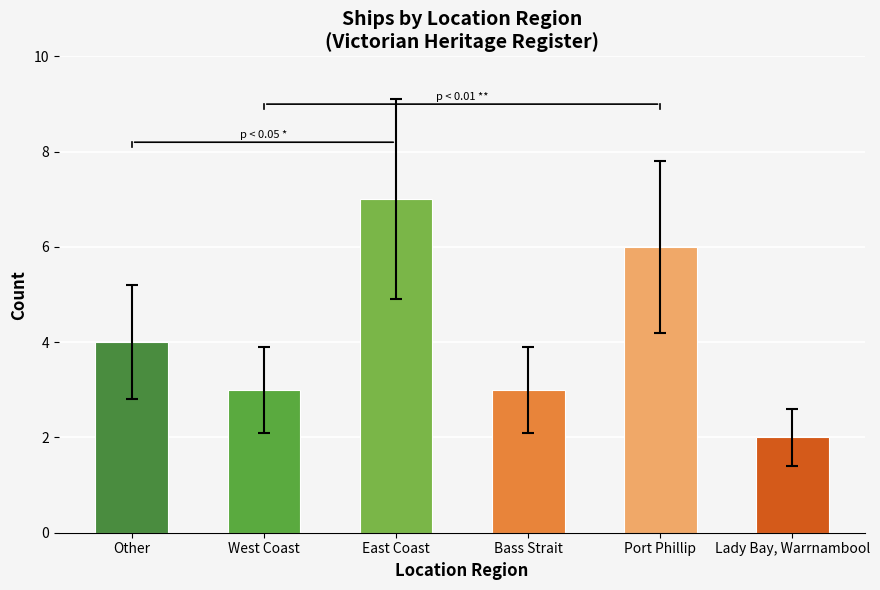

How many distinct data groups are displayed?

1